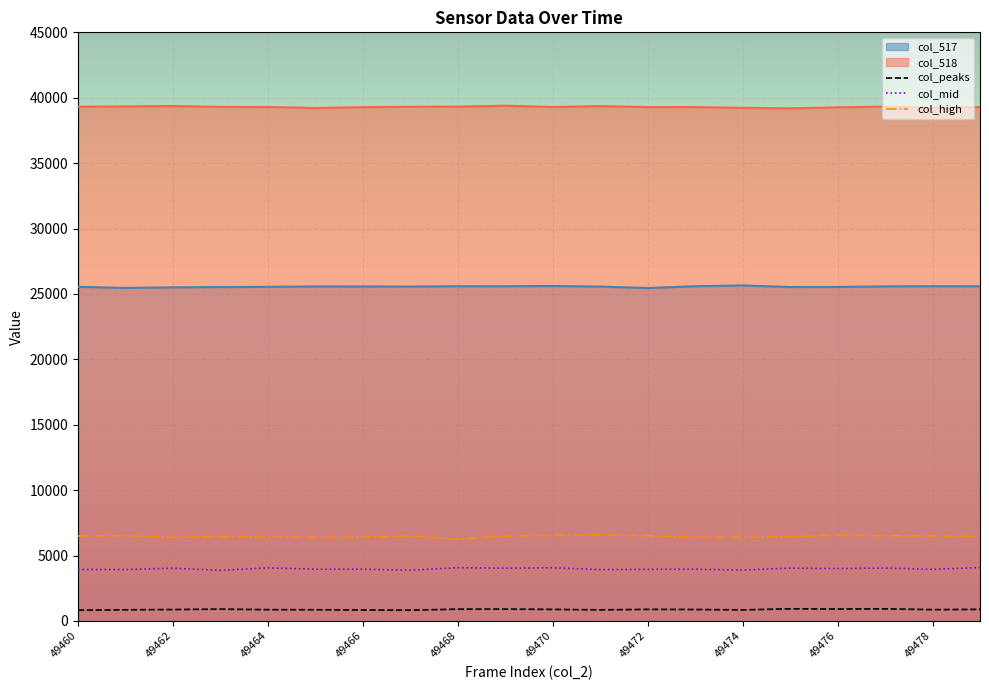

Reading left to right, transcribe all the data shown in this chart.

col_517: 49460=25542	49461=25463	49462=25506	49463=25528	49464=25546	49465=25576	49466=25572	49467=25565	49468=25590	49469=25589	49470=25611	49471=25565	49472=25455	49473=25589	49474=25651	49475=25532	49476=25537	49477=25579	49478=25593	49479=25588
col_518: 49460=39314	49461=39339	49462=39368	49463=39301	49464=39292	49465=39217	49466=39284	49467=39310	49468=39323	49469=39390	49470=39293	49471=39362	49472=39287	49473=39289	49474=39226	49475=39189	49476=39267	49477=39325	49478=39233	49479=39288